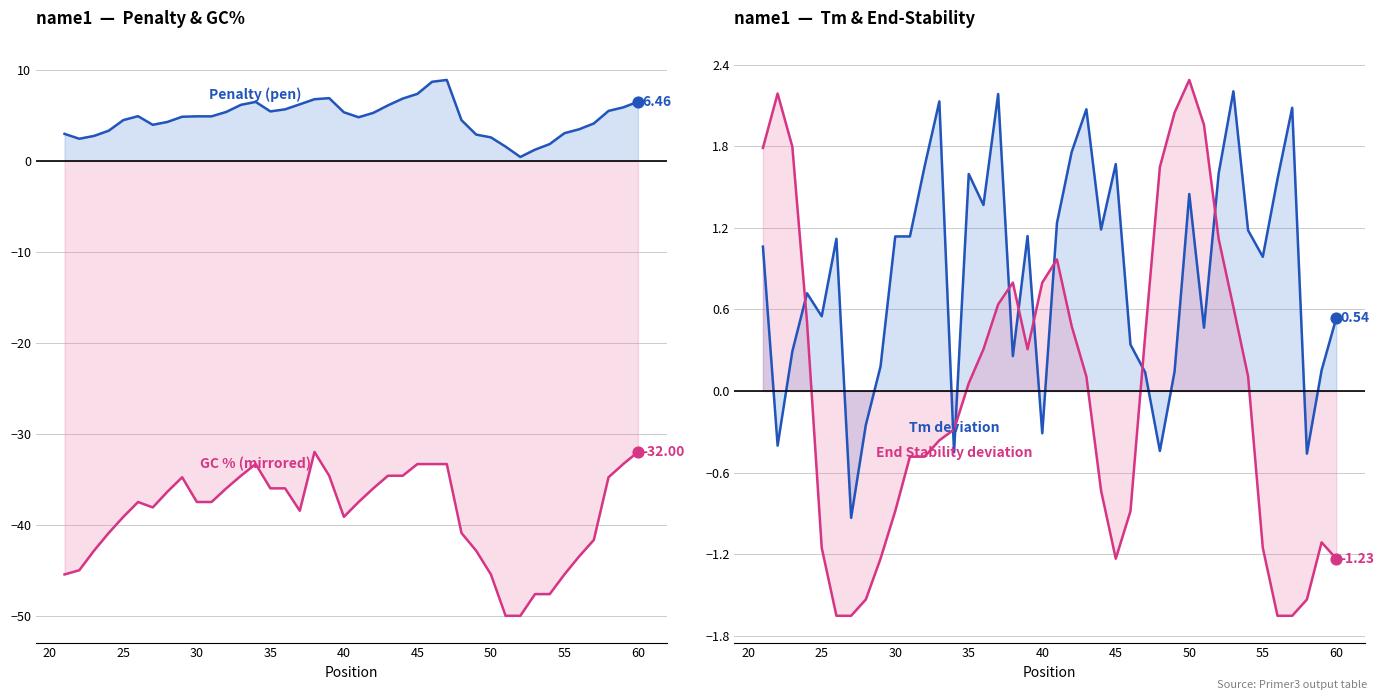

Which series has the largest total across all categories?

Penalty (pen)